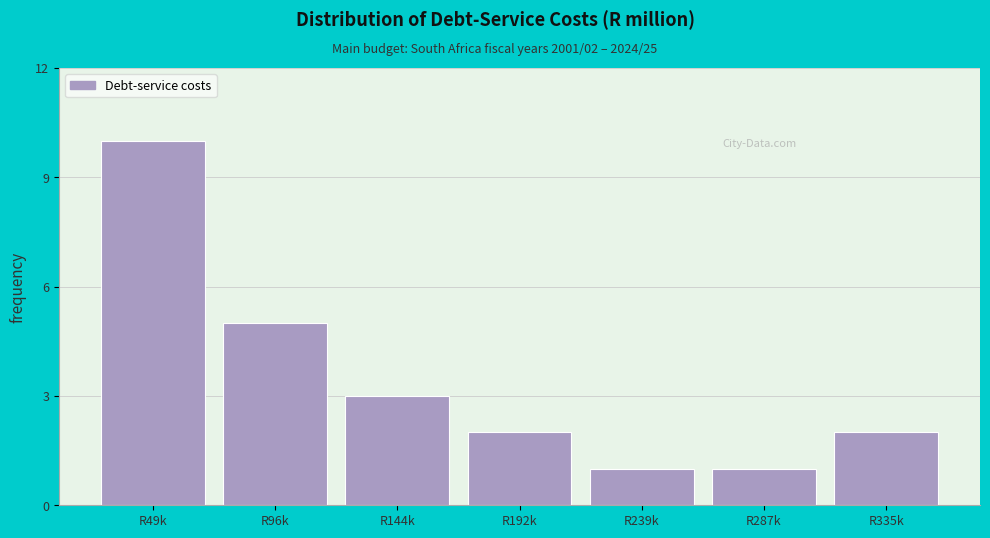

Reading left to right, transcribe all the data shown in this chart.

10	5	3	2	1	1	2